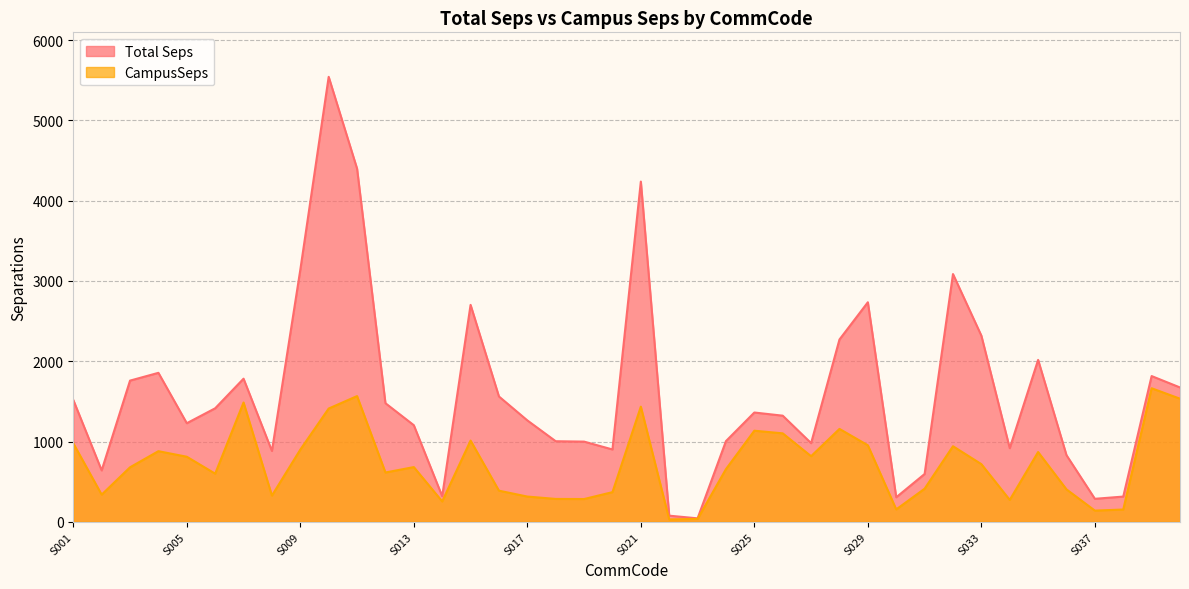

Which series has the largest total across all categories?

Total Seps